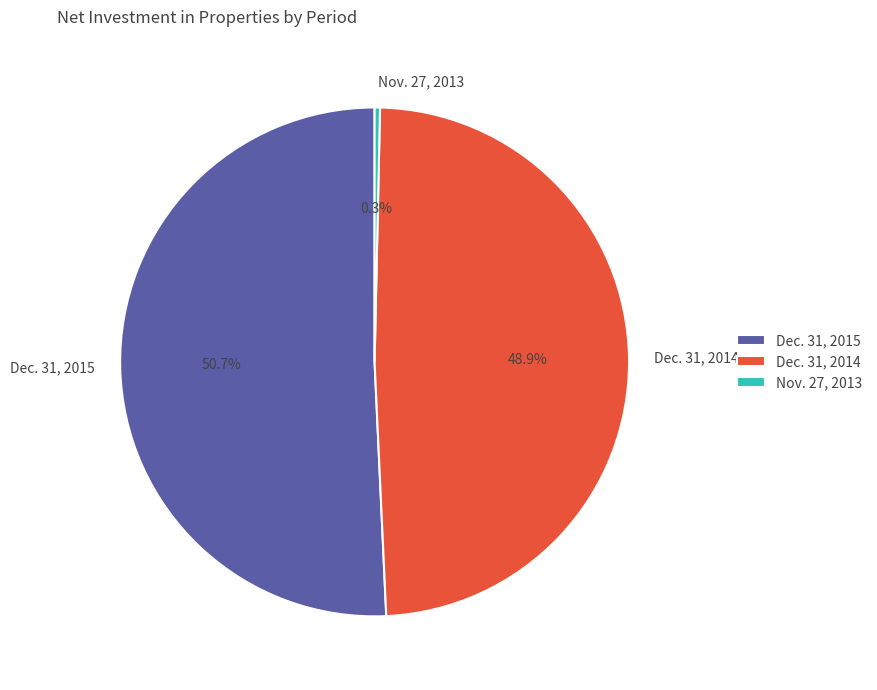

What is the largest slice in the pie chart?

Dec. 31, 2015